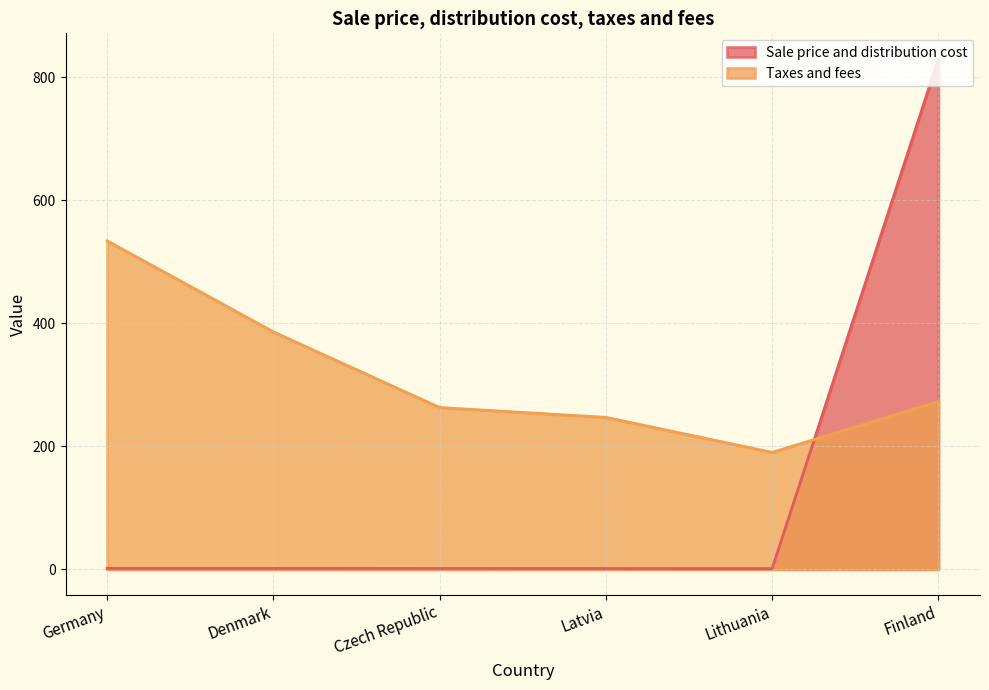

Rank the categories by Sale price and distribution cost value from highest to lowest.

Finland, Denmark, Germany, Czech Republic, Latvia, Lithuania